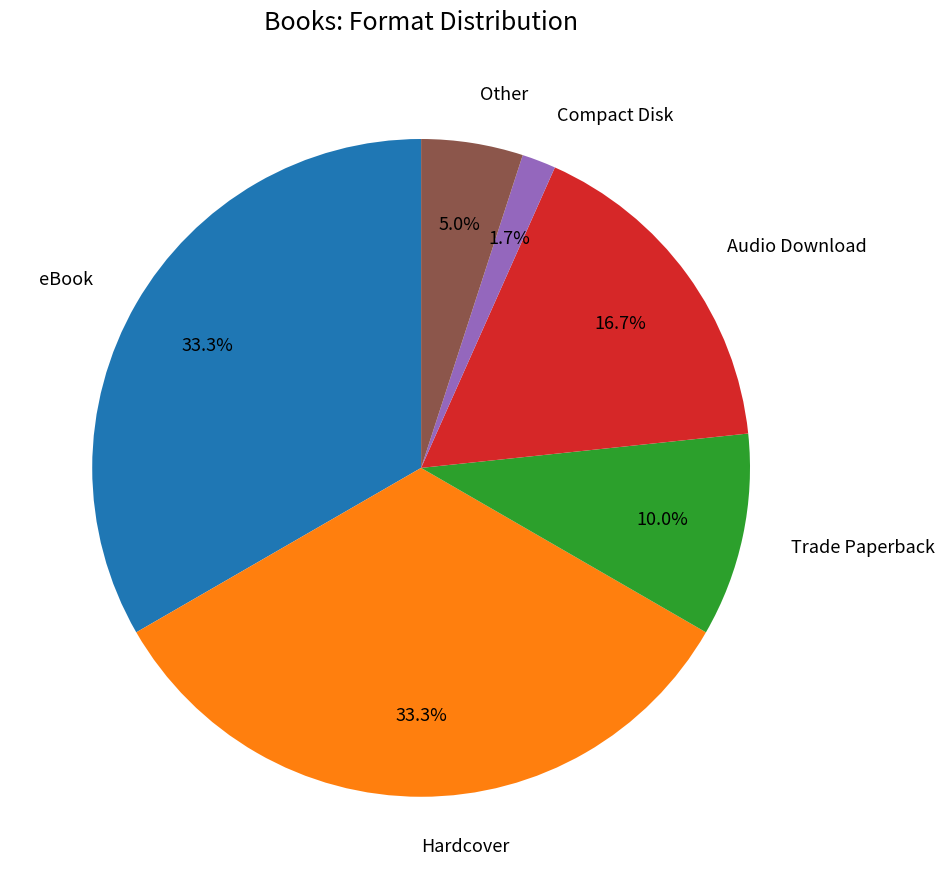

Is there any slice that represents more than half of the pie?

No